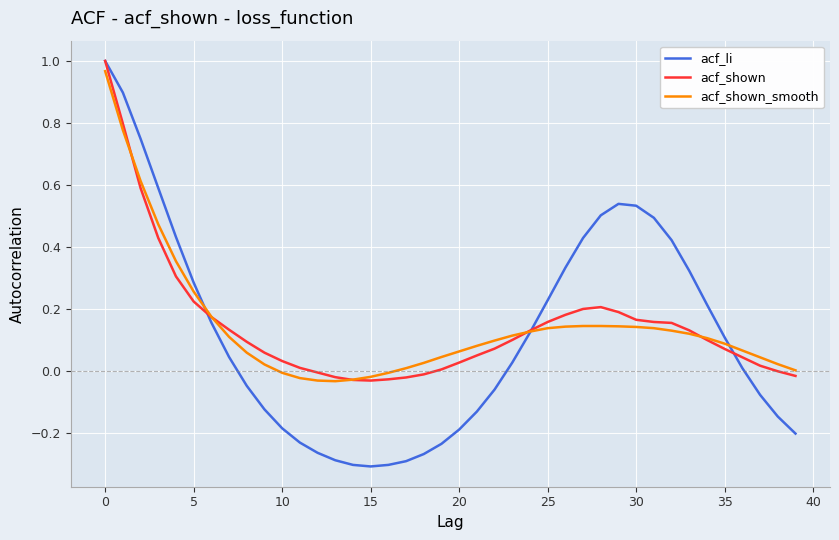

True or false: acf_shown_smooth and acf_shown intersect in this chart.

True